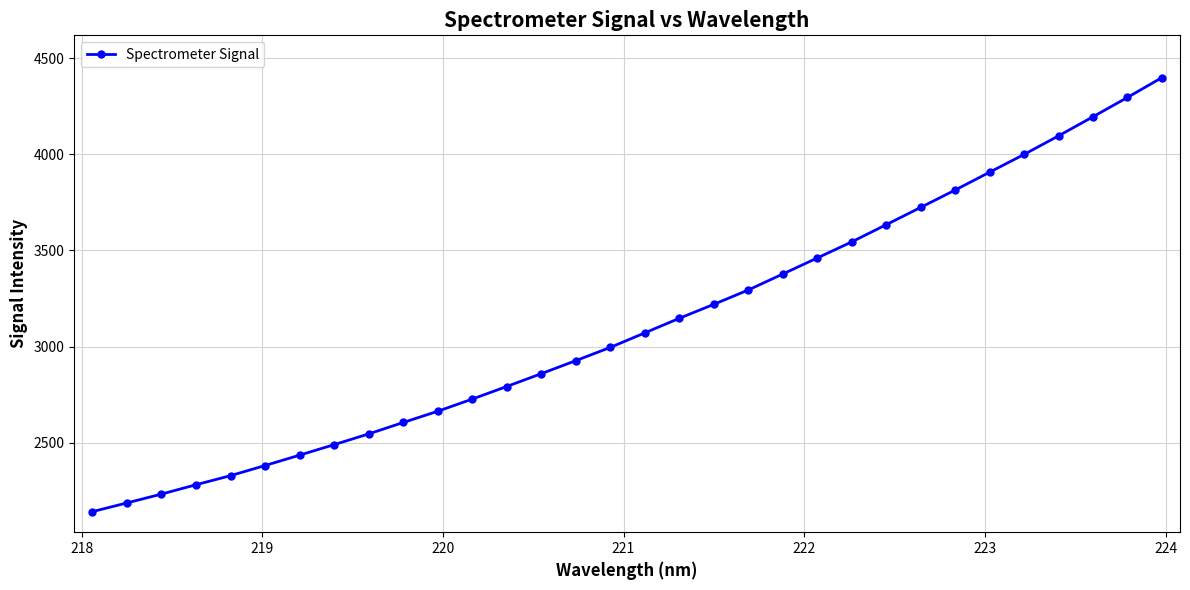

What is the sum of all values?

99769.7